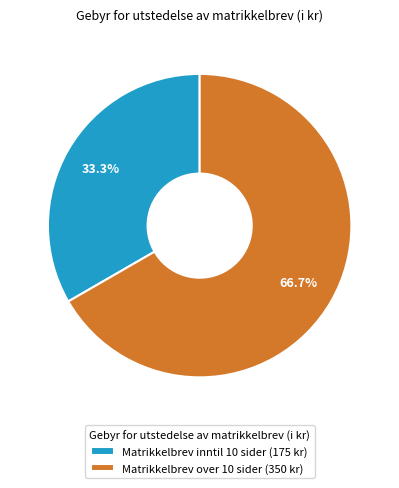

Rank the categories by value from highest to lowest.

Matrikkelbrev over 10 sider, Matrikkelbrev inntil 10 sider